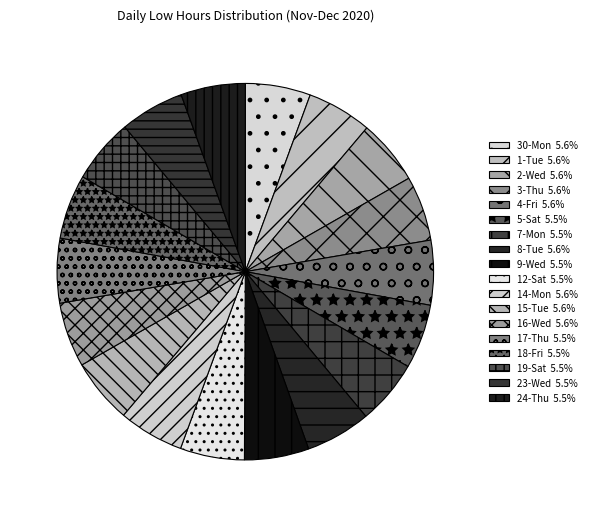

What is the largest slice in the pie chart?

14-Mon